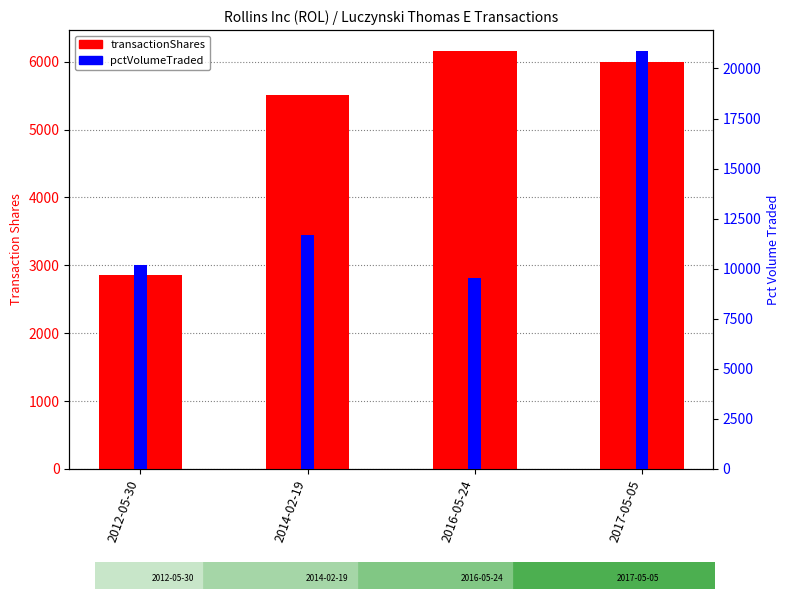

At which category is the sum across all series the highest?

2017-05-05